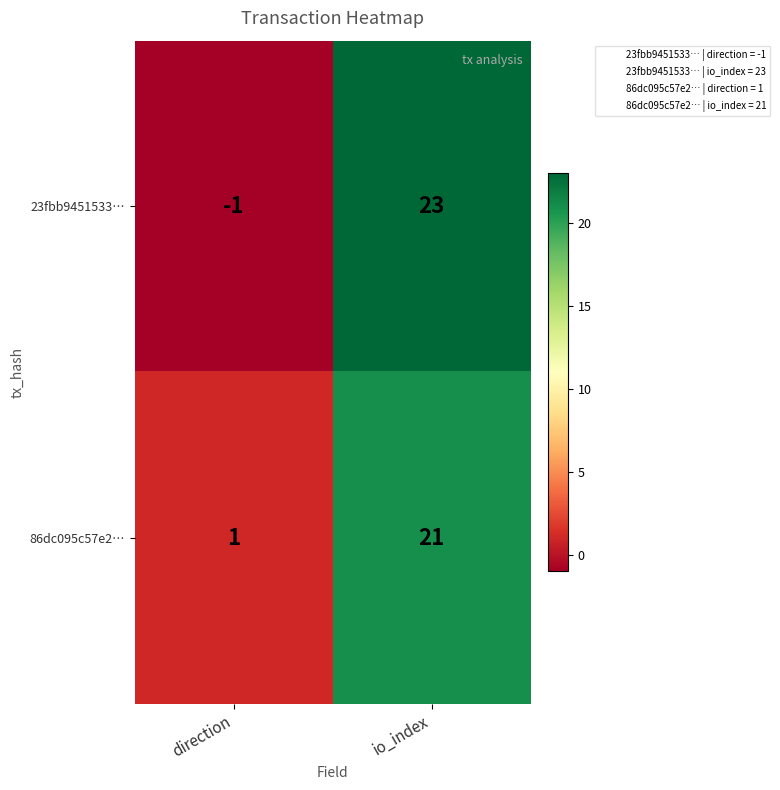

At which category is the sum across all series the highest?

io_index